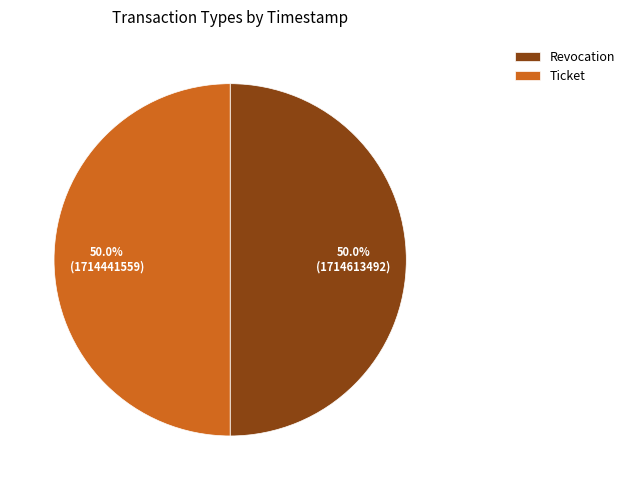

Count the number of slices in the pie.

2